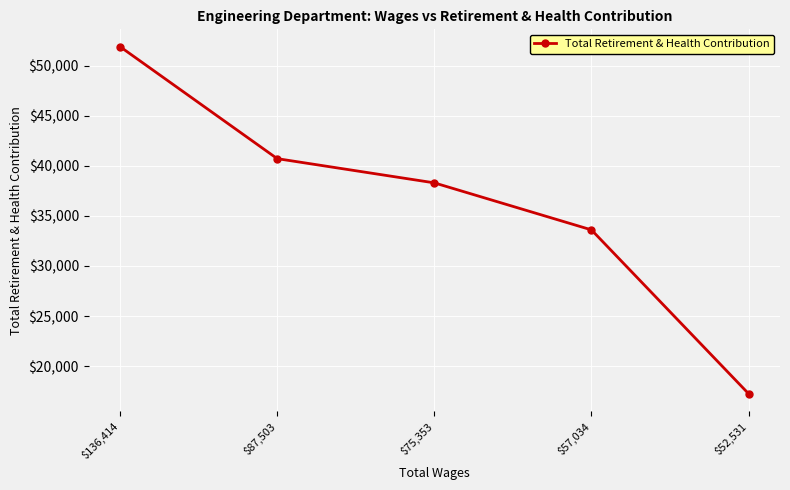

What is the label of the 4th point from the right?

$87,503